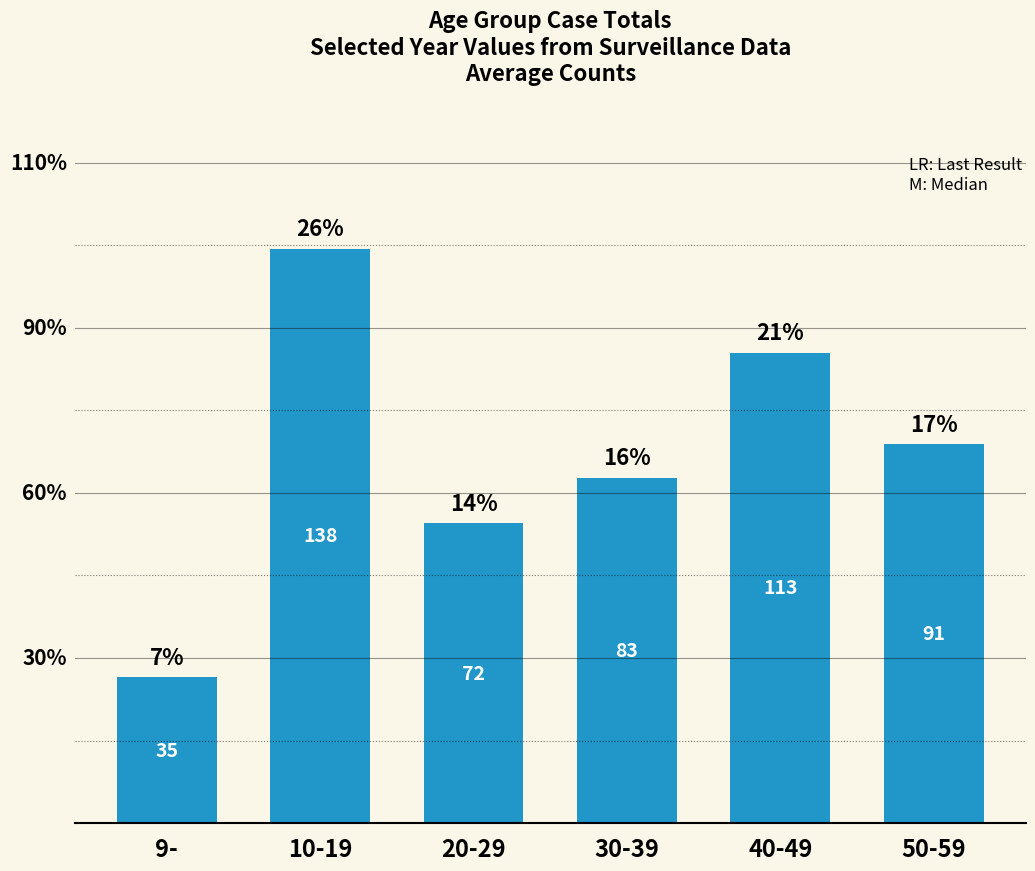

Is it true that the value at 50-59 is 151?

False